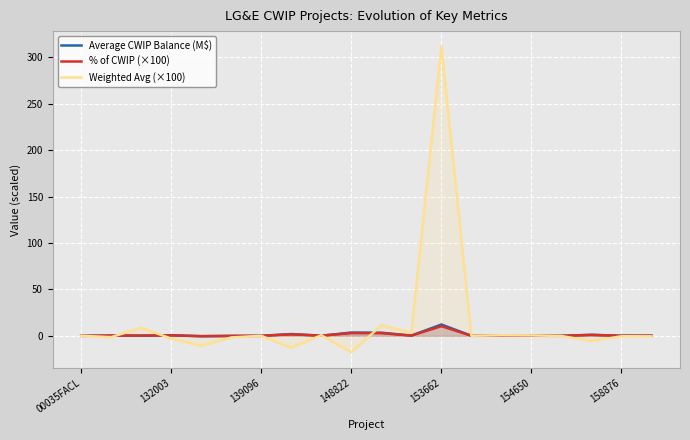

Which category has the highest value in the % of CWIP (×100) series?

153662